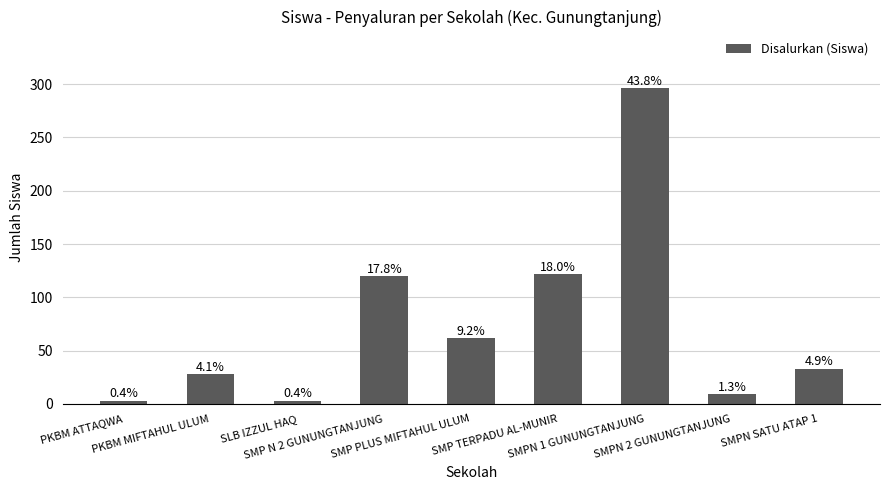

Does the chart contain any negative values?

No